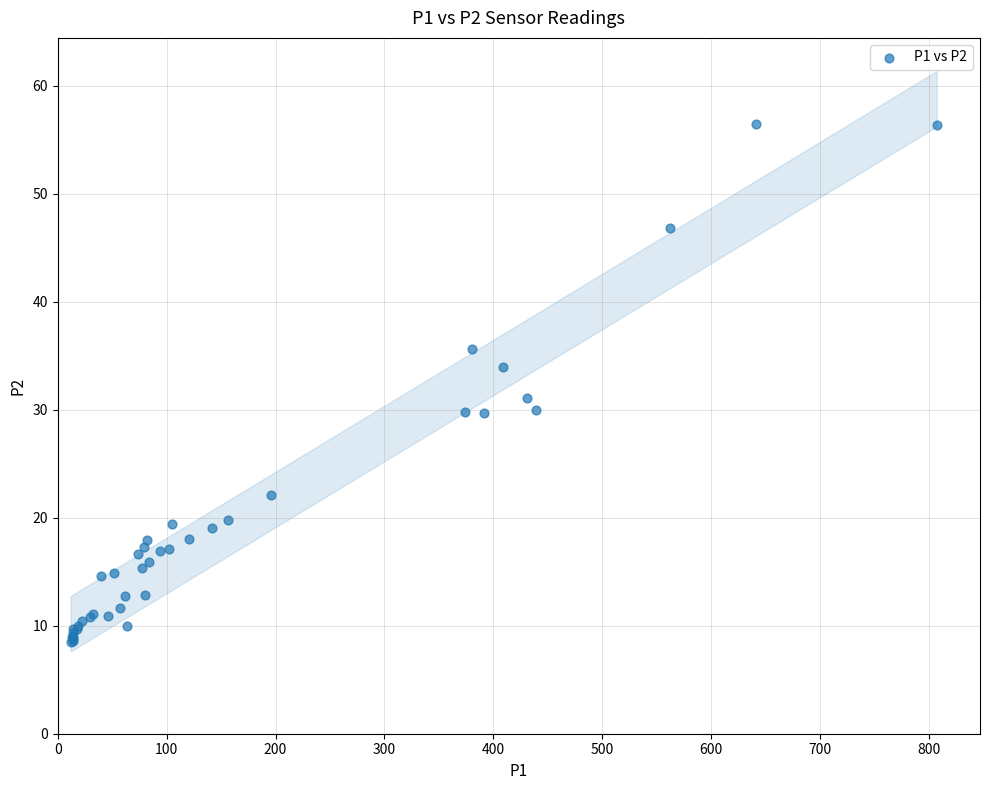

What Y value in the scatter plot is closest to 32?

31.1